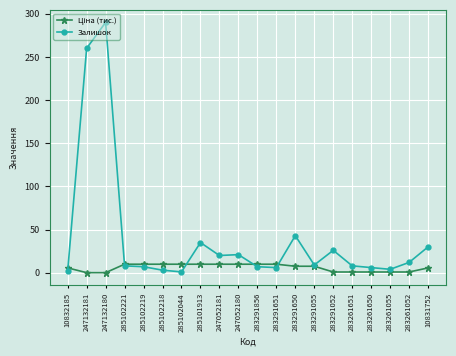

Which category has the highest value in the Залишок series?

247132180